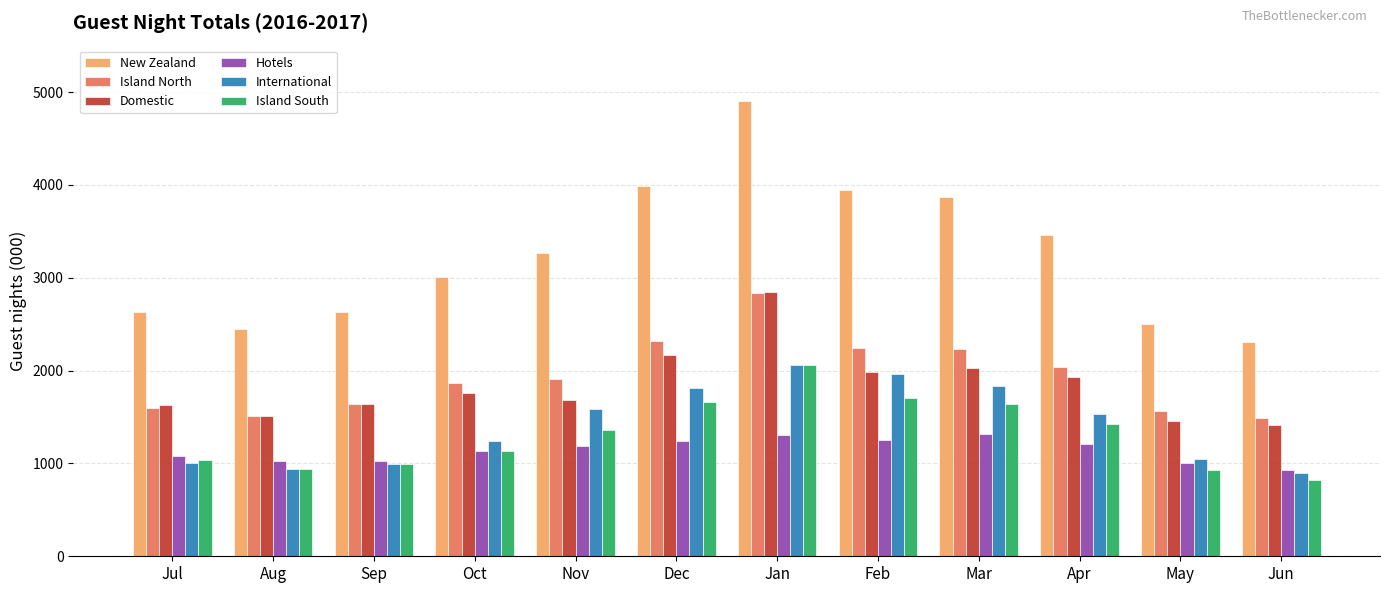

Does the chart contain any negative values?

No